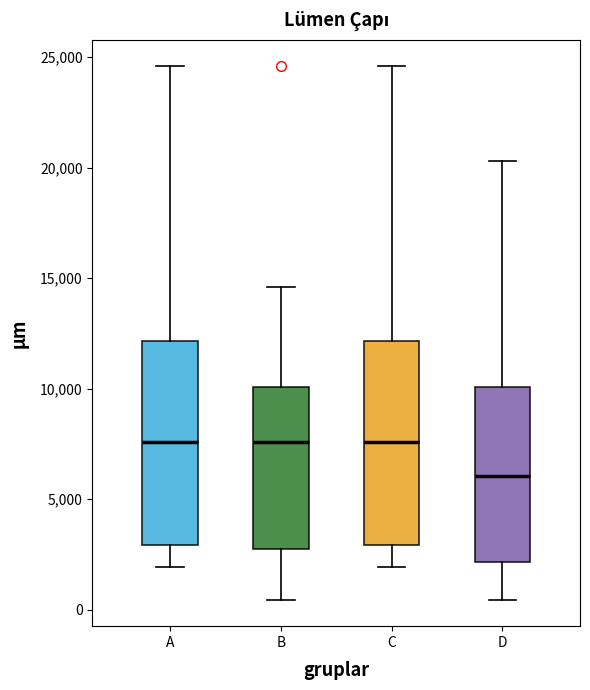

Where is the lower edge of the box for B on the y-axis? The values are not printed on the chart, so give them approximately, as read against the axis.

3000